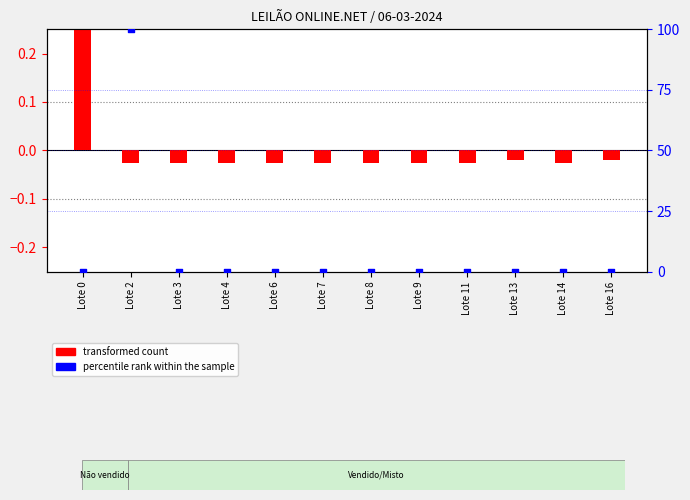

What are all the series names shown in the legend?

transformed count, percentile rank within the sample